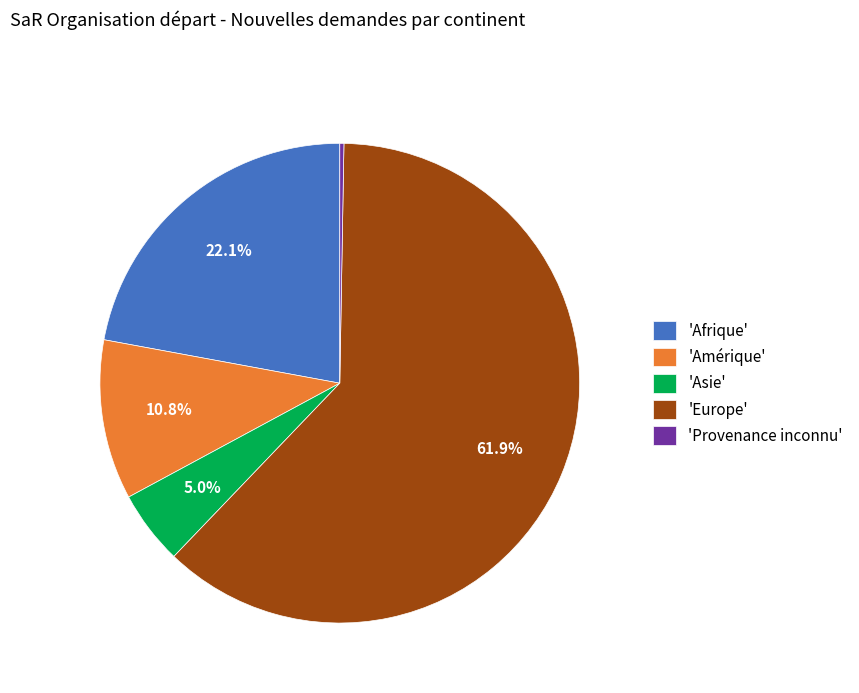

What is the largest slice in the pie chart?

'Europe'